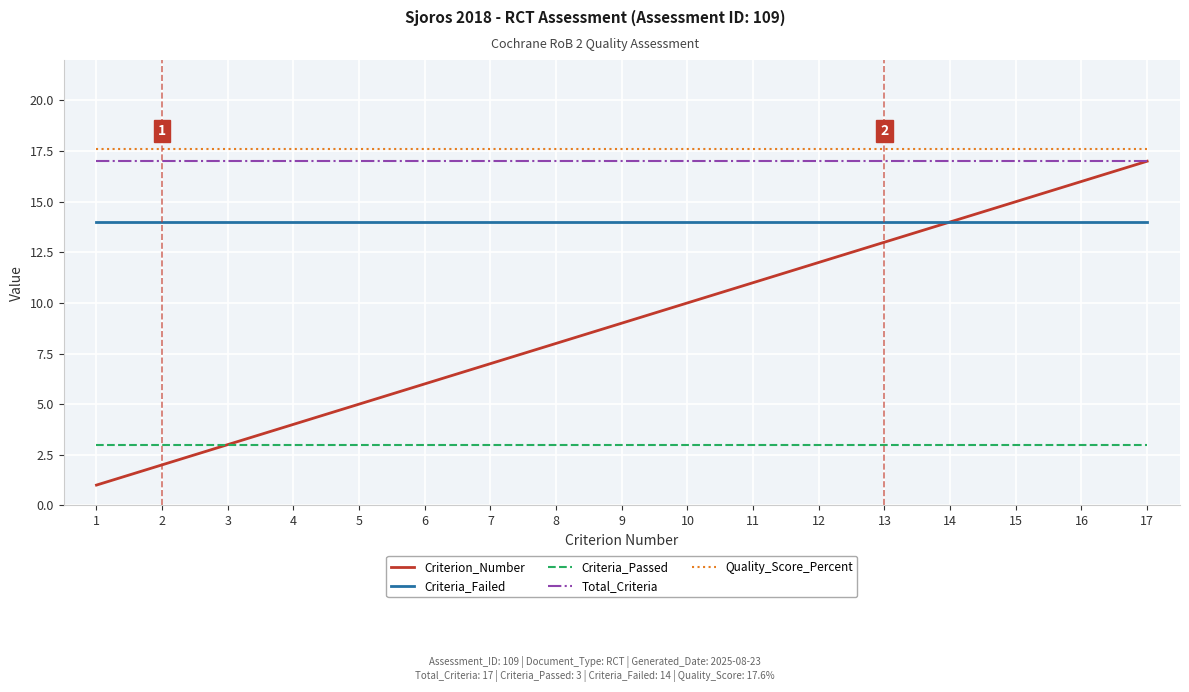

The Total_Criteria series shows 17.0 at 13. True or false?

True